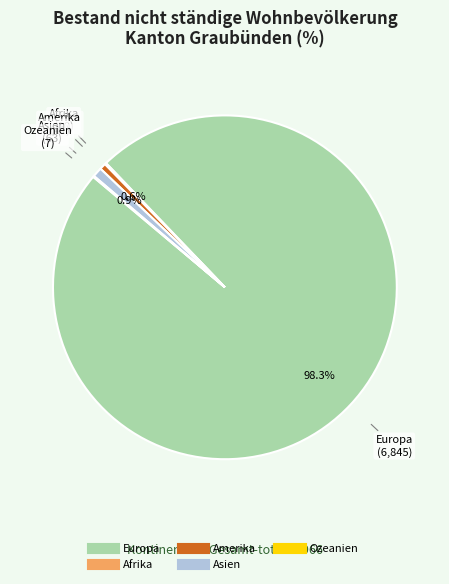

How much of the chart is everything except Europa?

1.7%